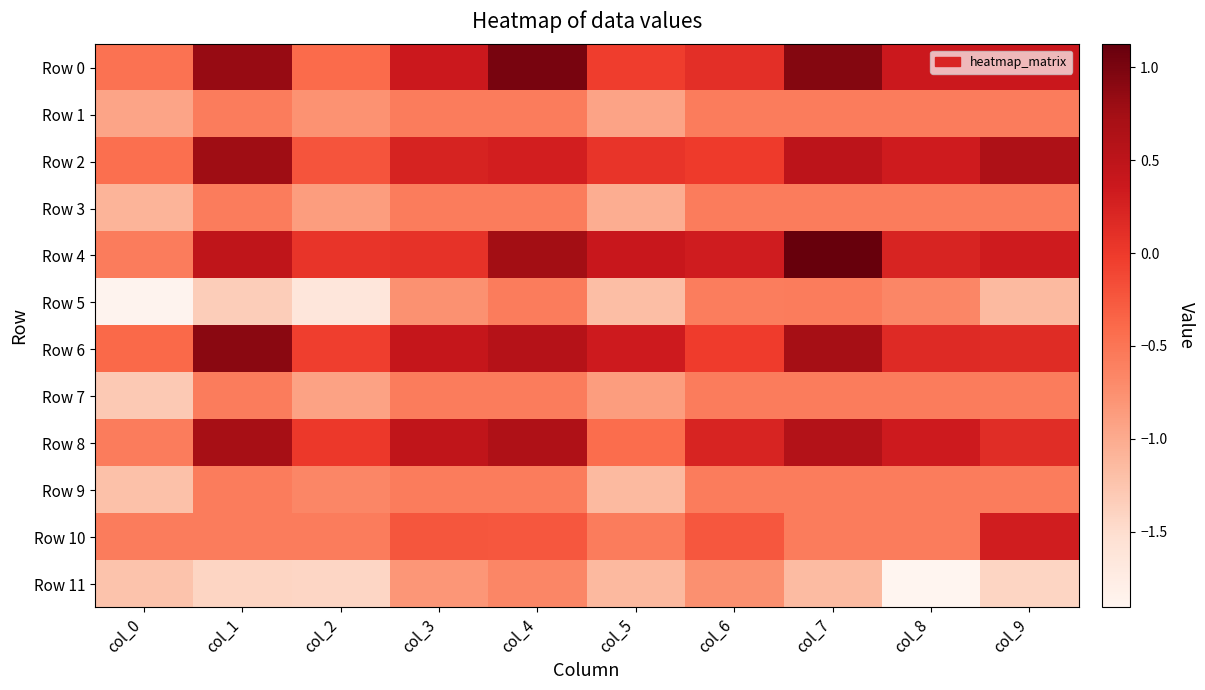

Reading left to right, transcribe all the data shown in this chart.

Row 0: col_0=-0.5	col_1=0.8	col_2=-0.4	col_3=0.4	col_4=1.0	col_5=-0.0	col_6=0.1	col_7=0.9	col_8=0.4	col_9=0.4
Row 1: col_0=-0.9	col_1=-0.6	col_2=-0.8	col_3=-0.6	col_4=-0.6	col_5=-0.9	col_6=-0.6	col_7=-0.6	col_8=-0.6	col_9=-0.6
Row 2: col_0=-0.4	col_1=0.8	col_2=-0.2	col_3=0.2	col_4=0.3	col_5=0.0	col_6=-0.0	col_7=0.5	col_8=0.3	col_9=0.6
Row 3: col_0=-1.1	col_1=-0.6	col_2=-0.9	col_3=-0.6	col_4=-0.6	col_5=-1.0	col_6=-0.6	col_7=-0.6	col_8=-0.6	col_9=-0.6
Row 4: col_0=-0.6	col_1=0.5	col_2=0.1	col_3=0.1	col_4=0.8	col_5=0.4	col_6=0.3	col_7=1.1	col_8=0.2	col_9=0.3
Row 5: col_0=-1.9	col_1=-1.3	col_2=-1.6	col_3=-0.8	col_4=-0.6	col_5=-1.2	col_6=-0.6	col_7=-0.6	col_8=-0.7	col_9=-1.1
Row 6: col_0=-0.4	col_1=0.9	col_2=-0.0	col_3=0.4	col_4=0.6	col_5=0.3	col_6=-0.0	col_7=0.7	col_8=0.2	col_9=0.1
Row 7: col_0=-1.3	col_1=-0.6	col_2=-0.9	col_3=-0.6	col_4=-0.6	col_5=-0.9	col_6=-0.6	col_7=-0.6	col_8=-0.6	col_9=-0.6
Row 8: col_0=-0.6	col_1=0.7	col_2=0.0	col_3=0.5	col_4=0.6	col_5=-0.4	col_6=0.2	col_7=0.6	col_8=0.3	col_9=0.1
Row 9: col_0=-1.2	col_1=-0.6	col_2=-0.7	col_3=-0.6	col_4=-0.6	col_5=-1.1	col_6=-0.6	col_7=-0.6	col_8=-0.6	col_9=-0.6
Row 10: col_0=-0.6	col_1=-0.6	col_2=-0.6	col_3=-0.2	col_4=-0.2	col_5=-0.6	col_6=-0.2	col_7=-0.6	col_8=-0.6	col_9=0.3
Row 11: col_0=-1.2	col_1=-1.4	col_2=-1.4	col_3=-0.8	col_4=-0.7	col_5=-1.1	col_6=-0.8	col_7=-1.2	col_8=-1.9	col_9=-1.4